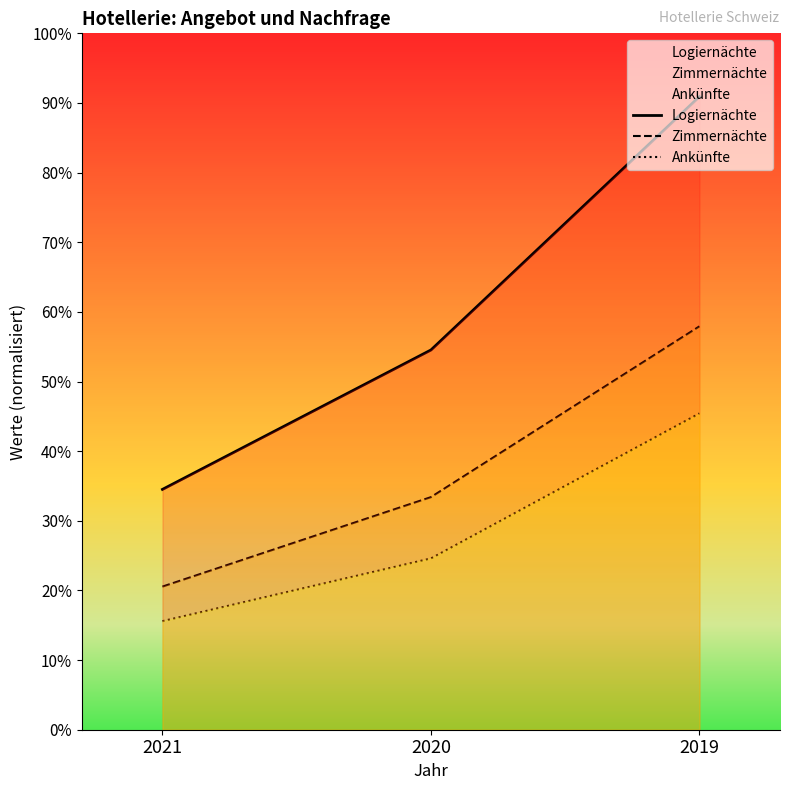

At which category is the sum across all series the highest?

2019